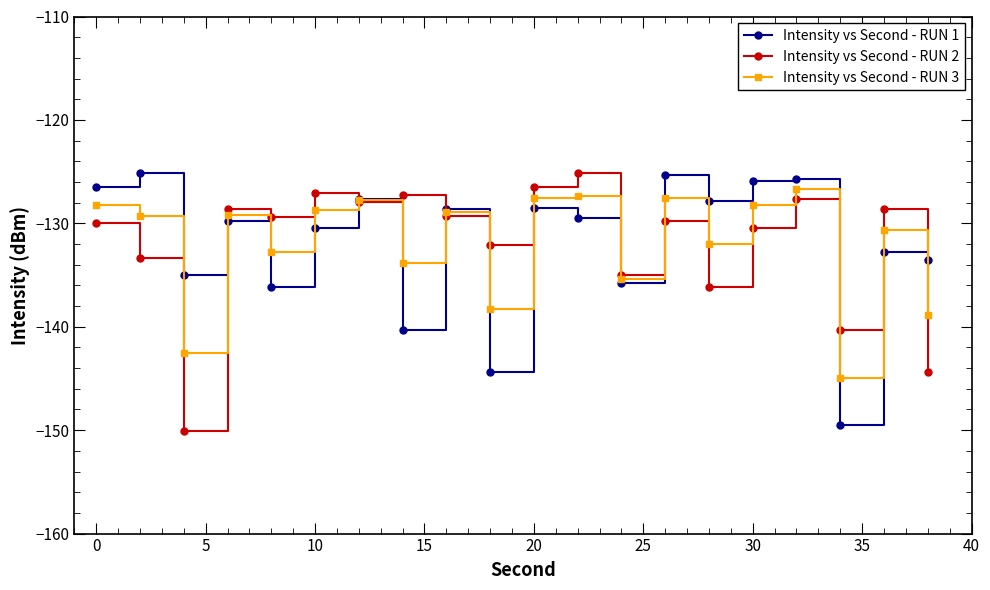

What is the value of the Intensity vs Second - RUN 1 point at the 13th from the left?

-135.8